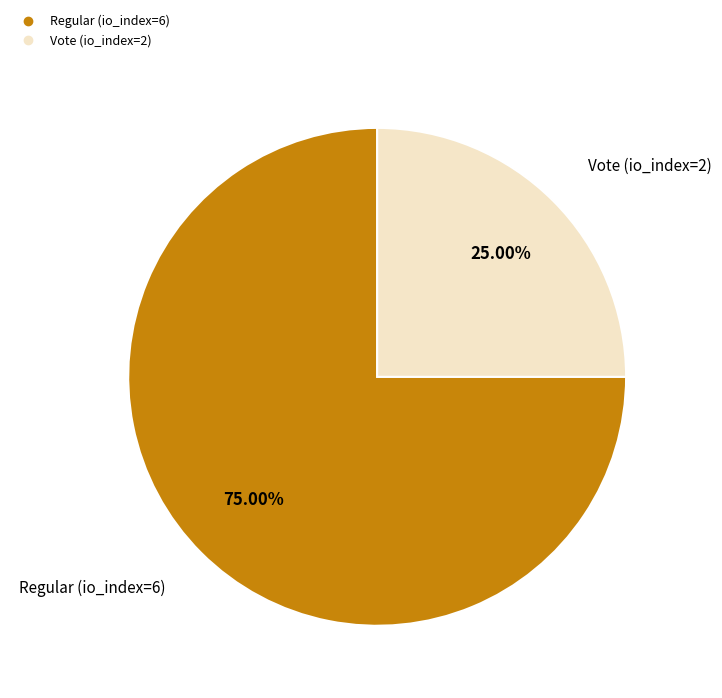

The Regular (io_index=6) slice represents 88% of the pie. True or false?

False